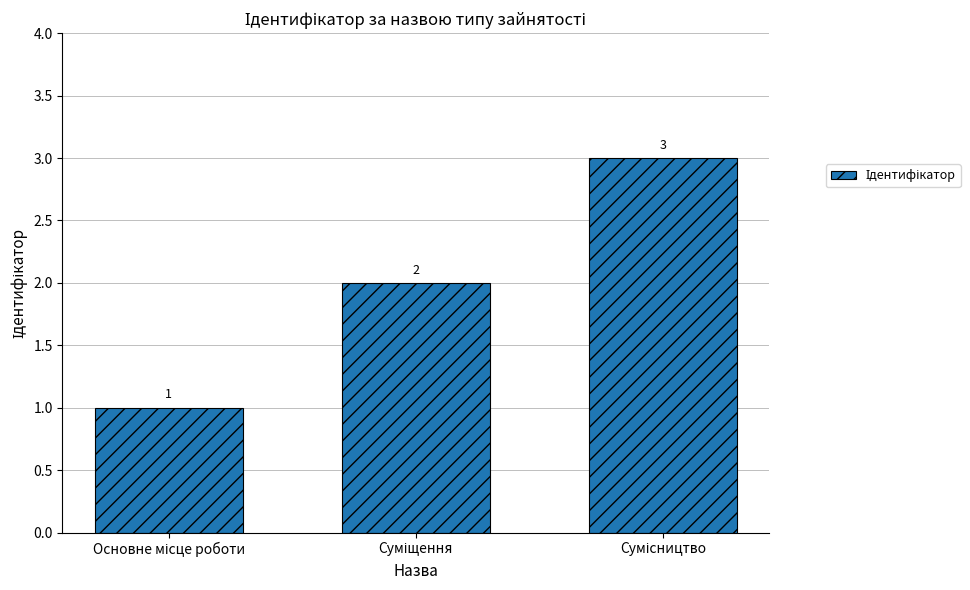

What is the value of the 2nd bar from the left?

2